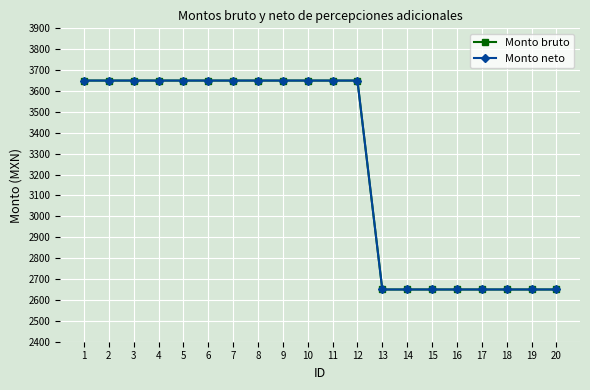

List the series in order of their peak value, highest first.

Monto bruto, Monto neto